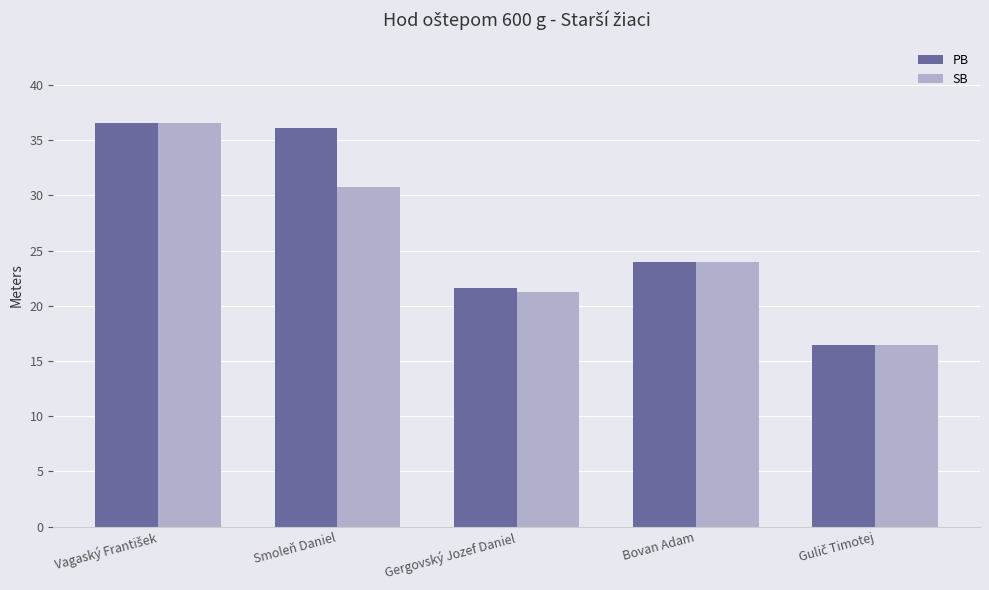

What is the difference between the second highest and minimum values in the SB series?

14.4